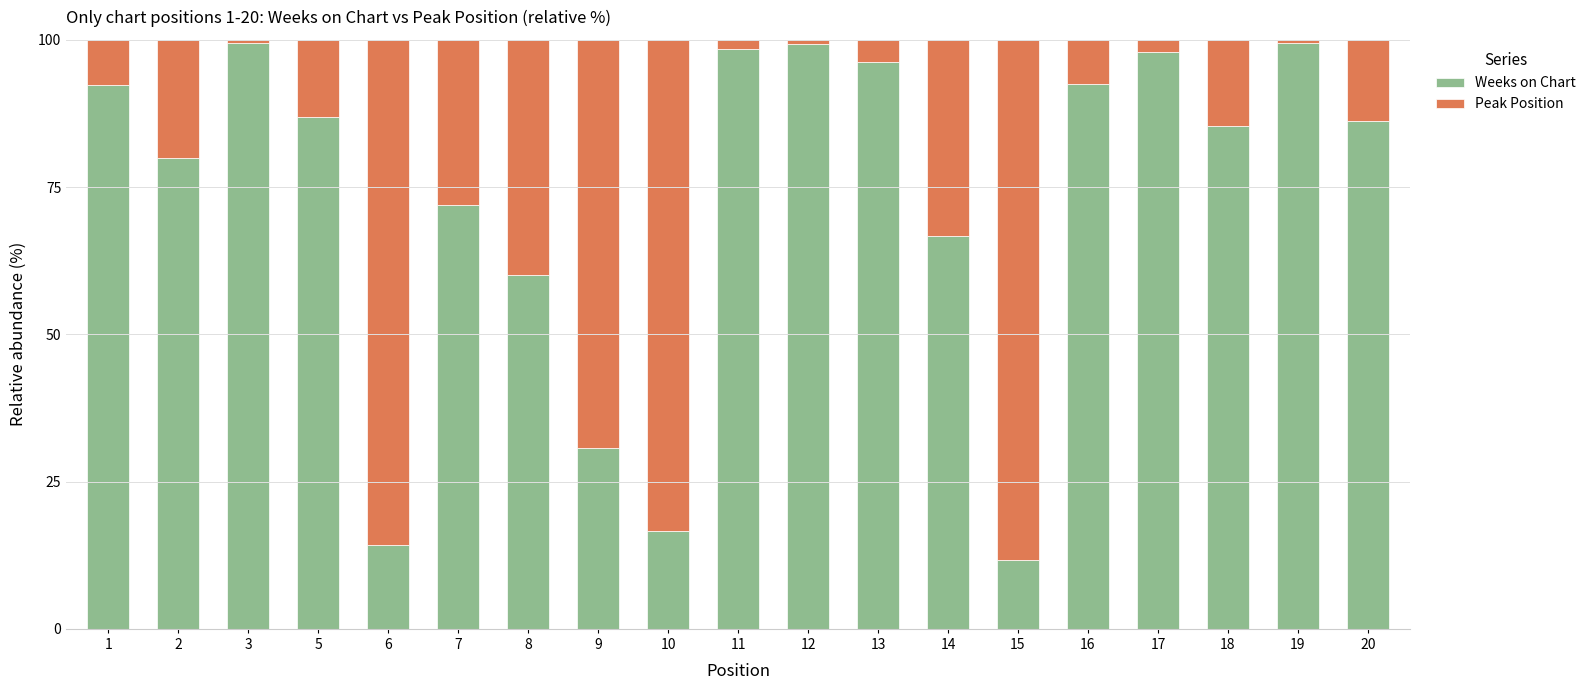

What is the difference between the maximum and minimum values in the Weeks on Chart series?

87.7